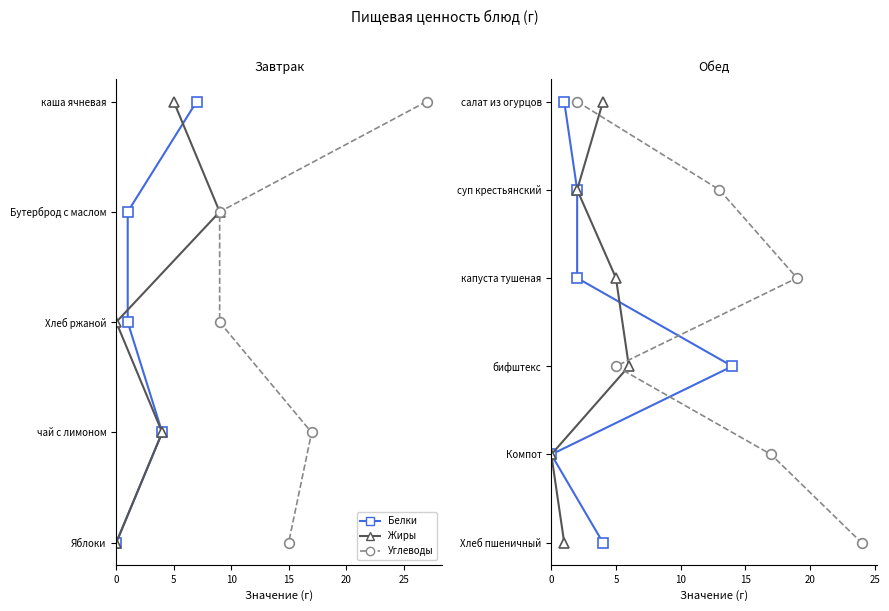

Is the value of Жиры at 15 greater than the value of Белки at 25?

Yes